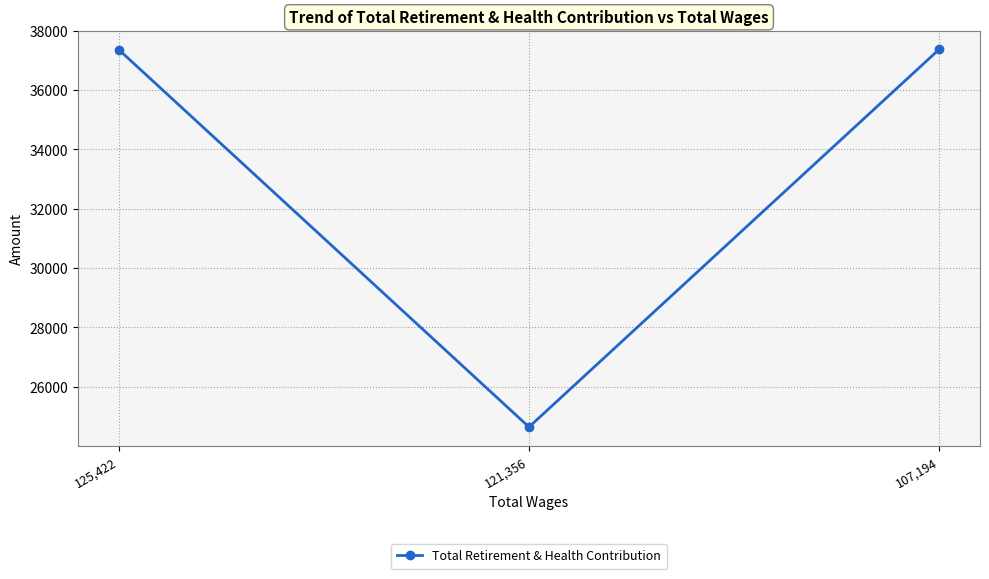

What is the change in value from 125,422 to 107,194?

+13